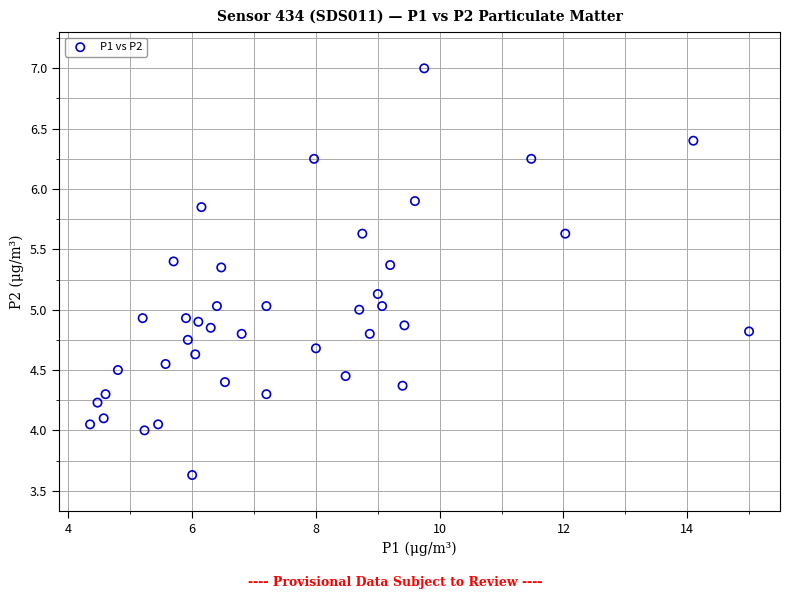

What is the range of X values (max minus min)?

10.7